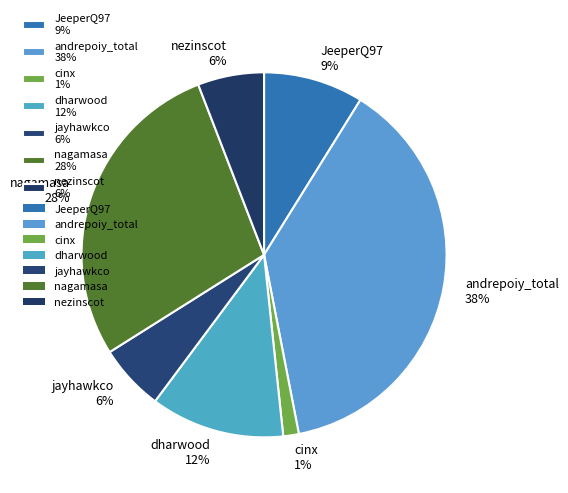

How many segments does this pie chart have?

7